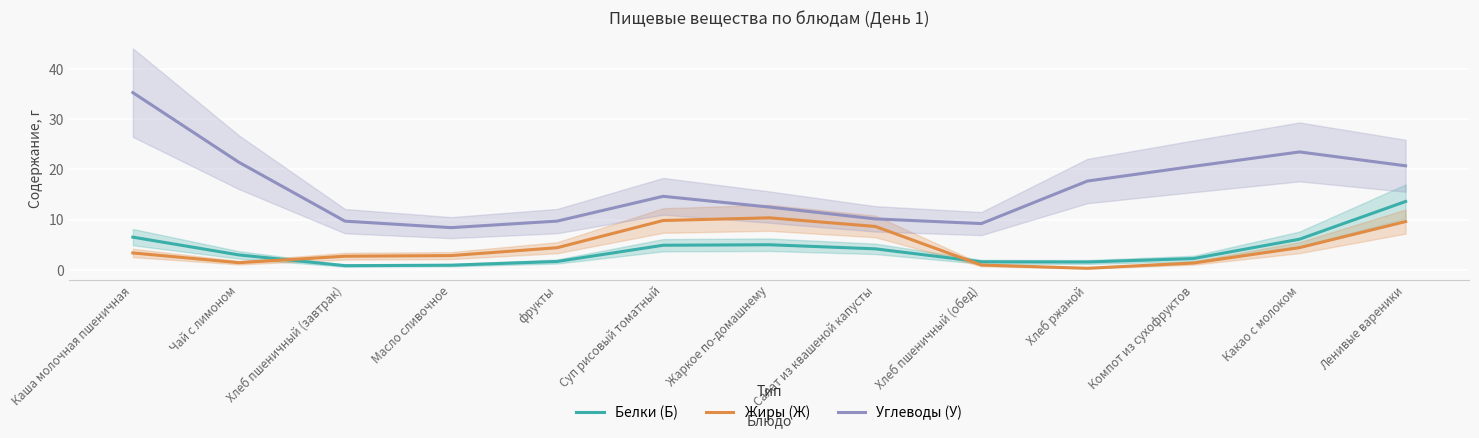

What is the difference between the Белки (Б) values at Компот из сухофруктов and Ленивые вареники?

11.4